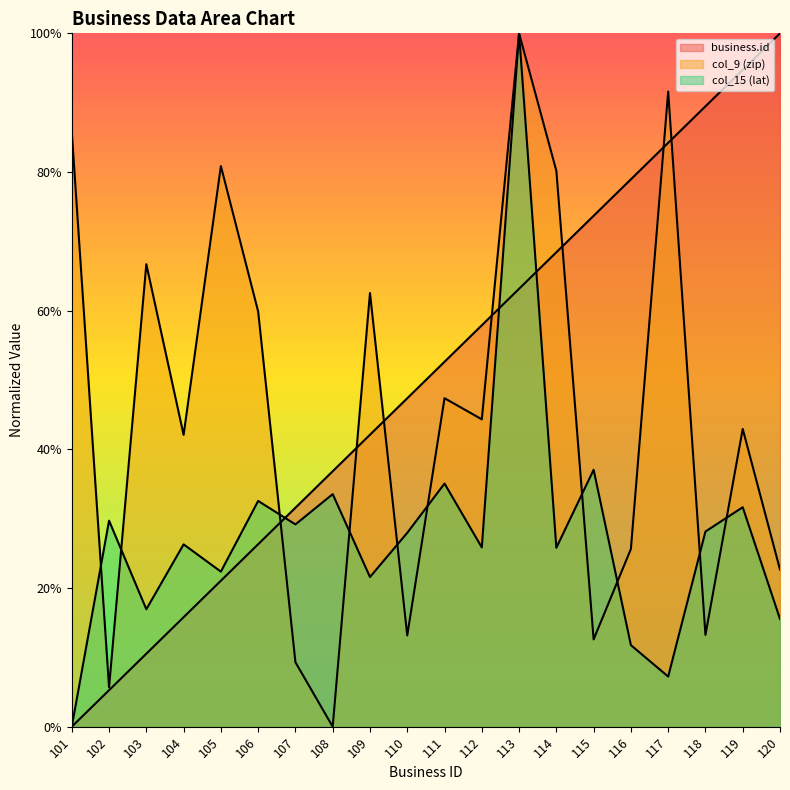

What are all the series names shown in the legend?

business.id, col_9 (zip), col_15 (lat)